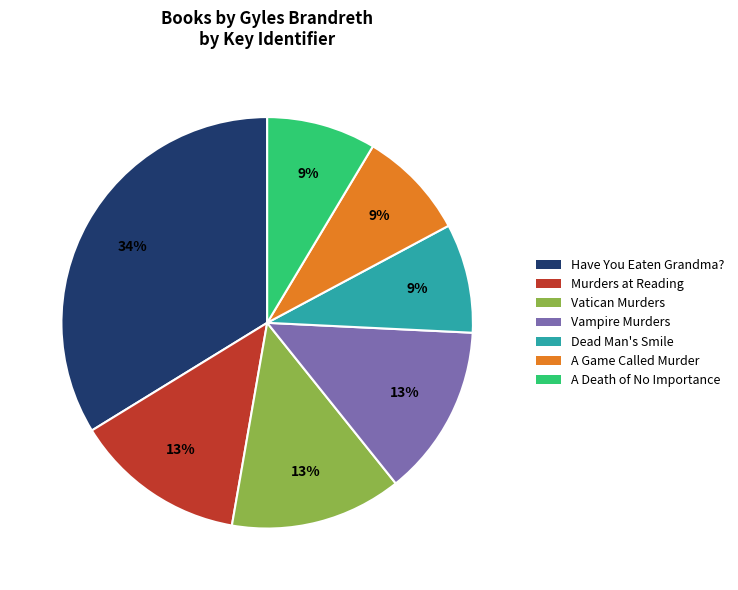

To the nearest percent, what is the difference between the largest and smallest slice percentages?

25%